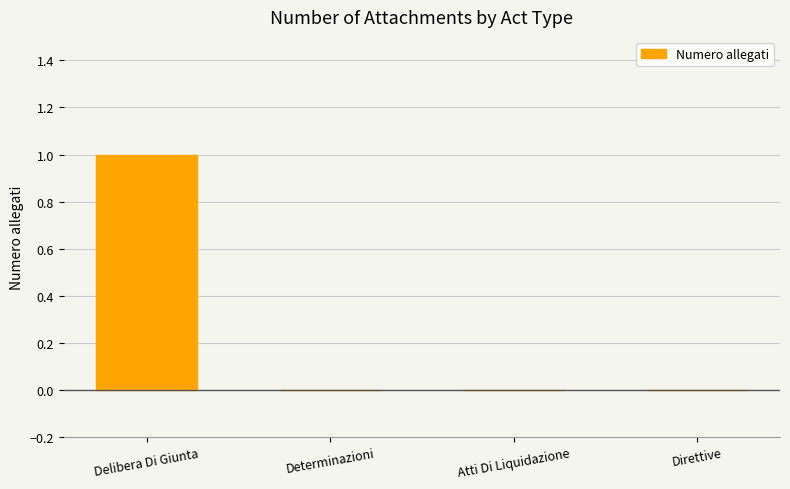

True or false: the data shows -1 at Atti Di Liquidazione.

False